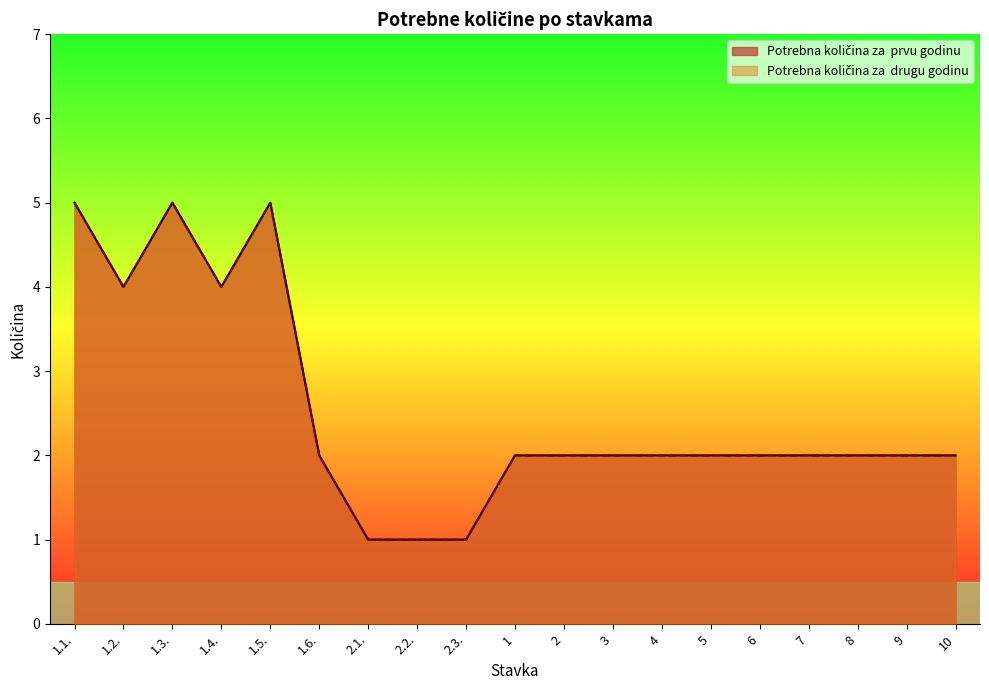

Does the chart display data point markers on the line(s)?

No